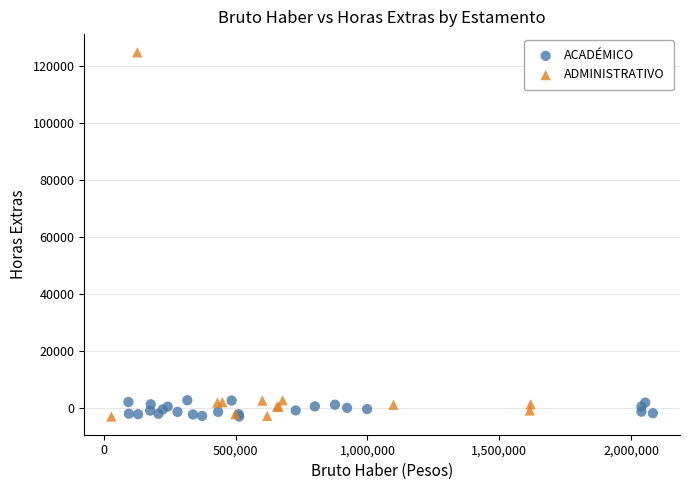

Which series has the largest Y range (max minus min)?

ADMINISTRATIVO